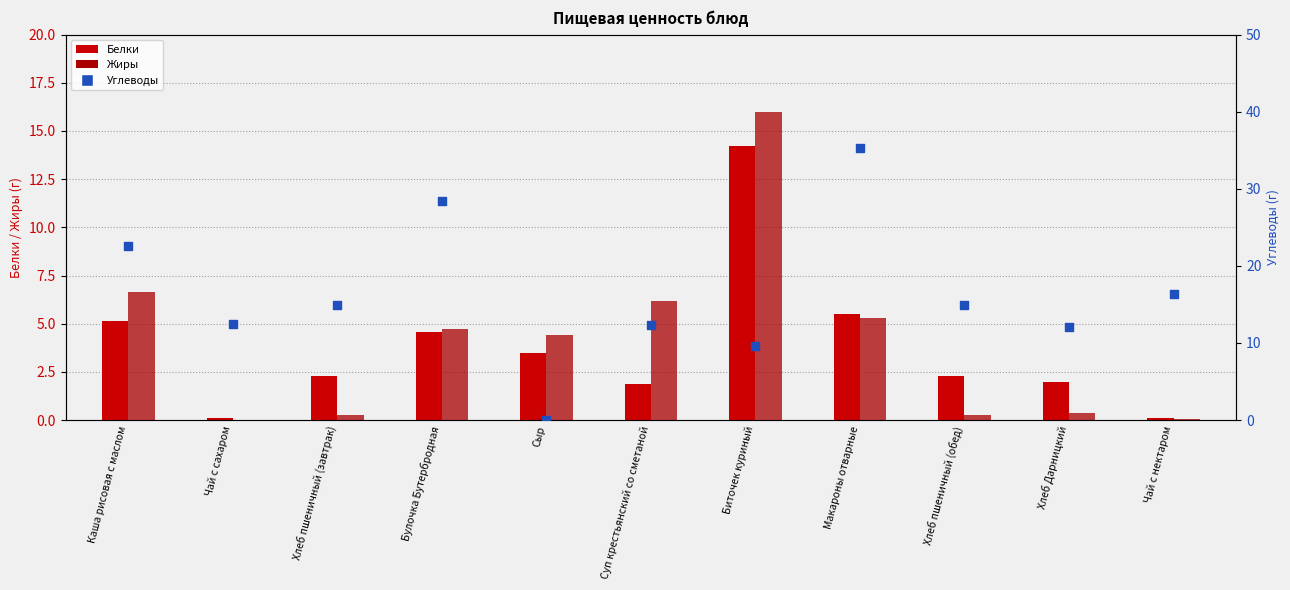

Which series reaches the minimum Y coordinate?

Жиры